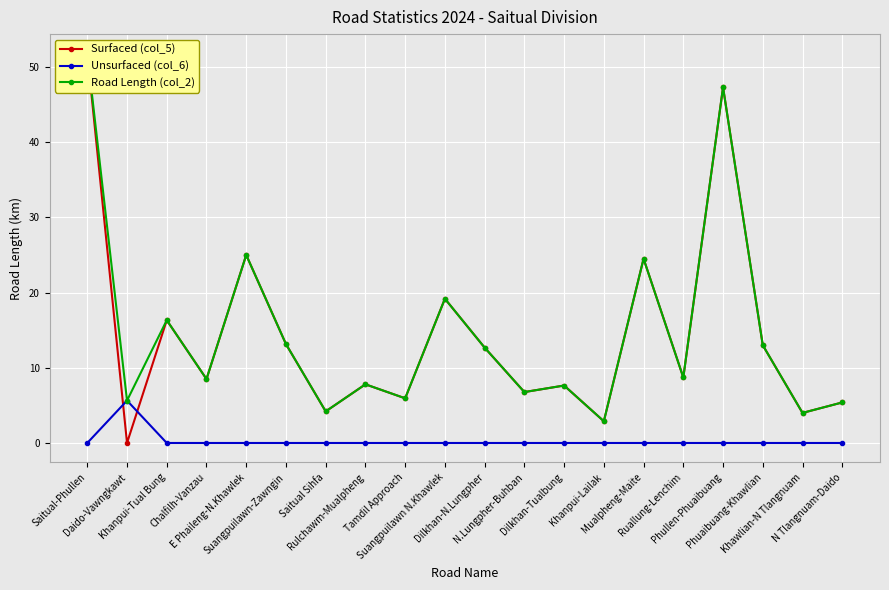

After their last crossing, which series has the higher values: Unsurfaced (col_6) or Surfaced (col_5)?

Surfaced (col_5)